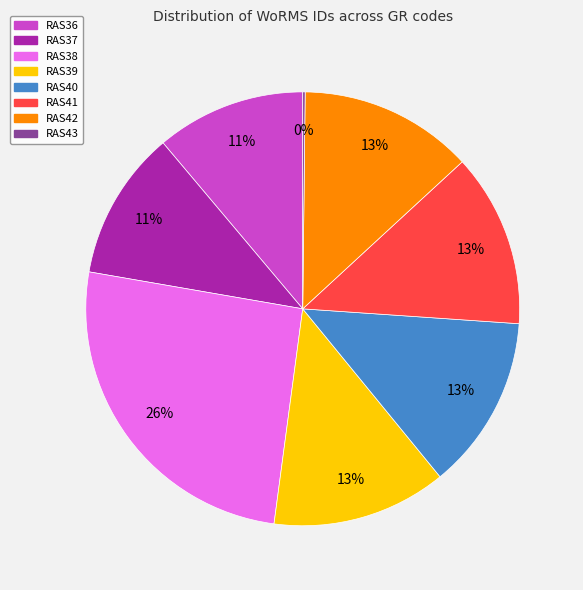

The RAS42 slice represents 23% of the pie. True or false?

False